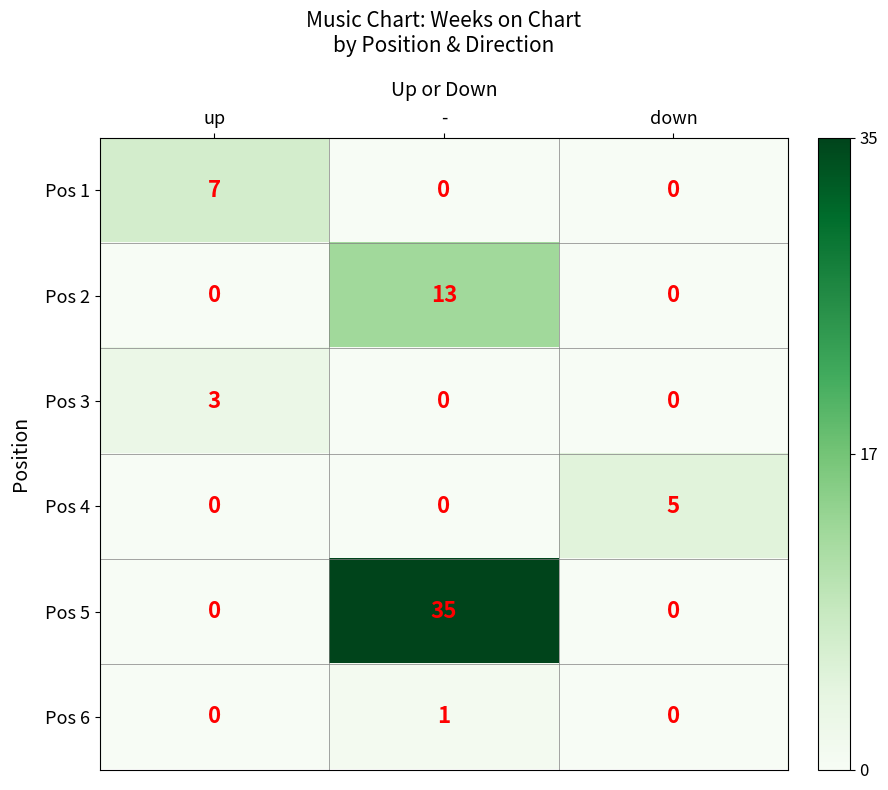

What is the sum of all Pos 5 values?

35